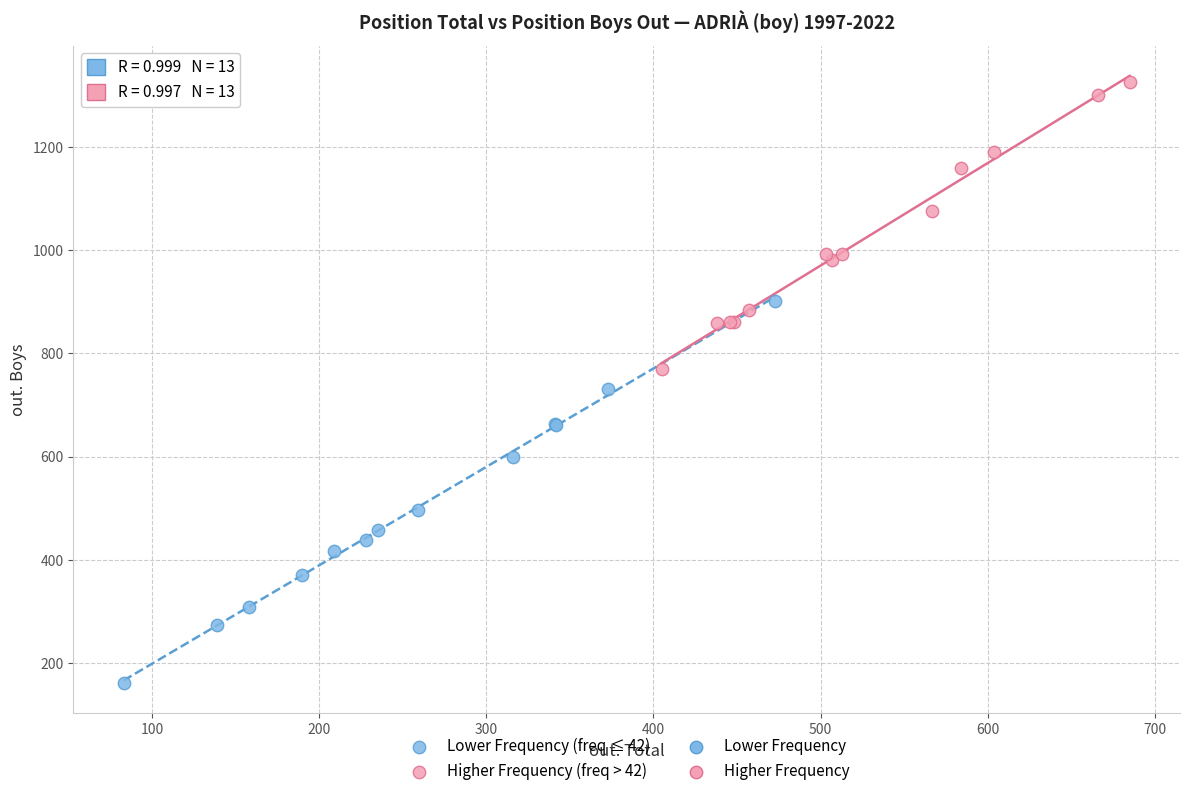

Which series has the largest Y range (max minus min)?

Lower Frequency (freq ≤ 42)